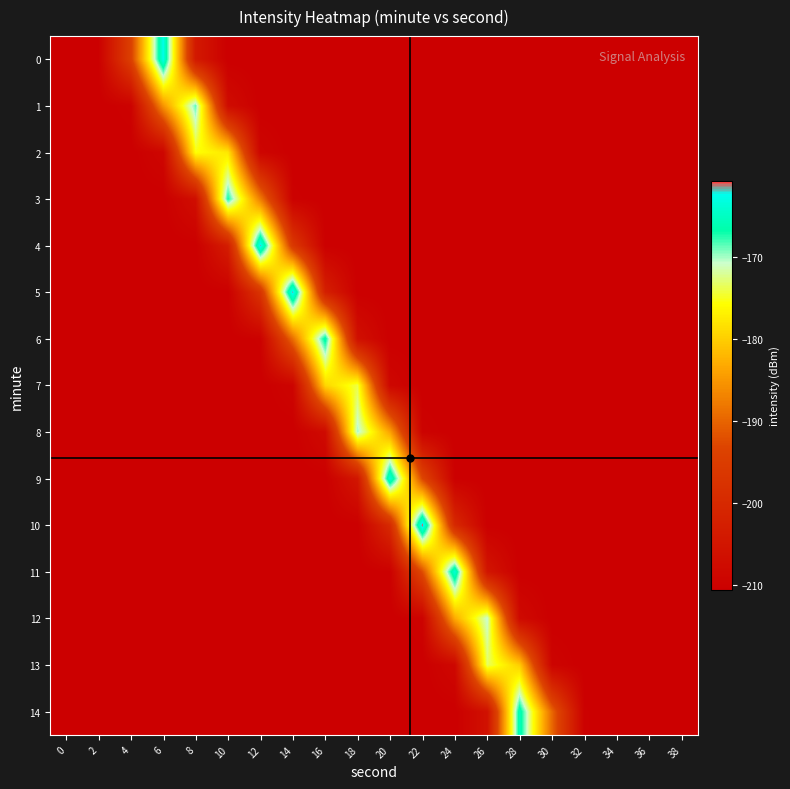

List the series in order of their peak value, lowest first.

2, 7, 13, 12, 8, 1, 3, 6, 14, 11, 9, 0, 4, 5, 10